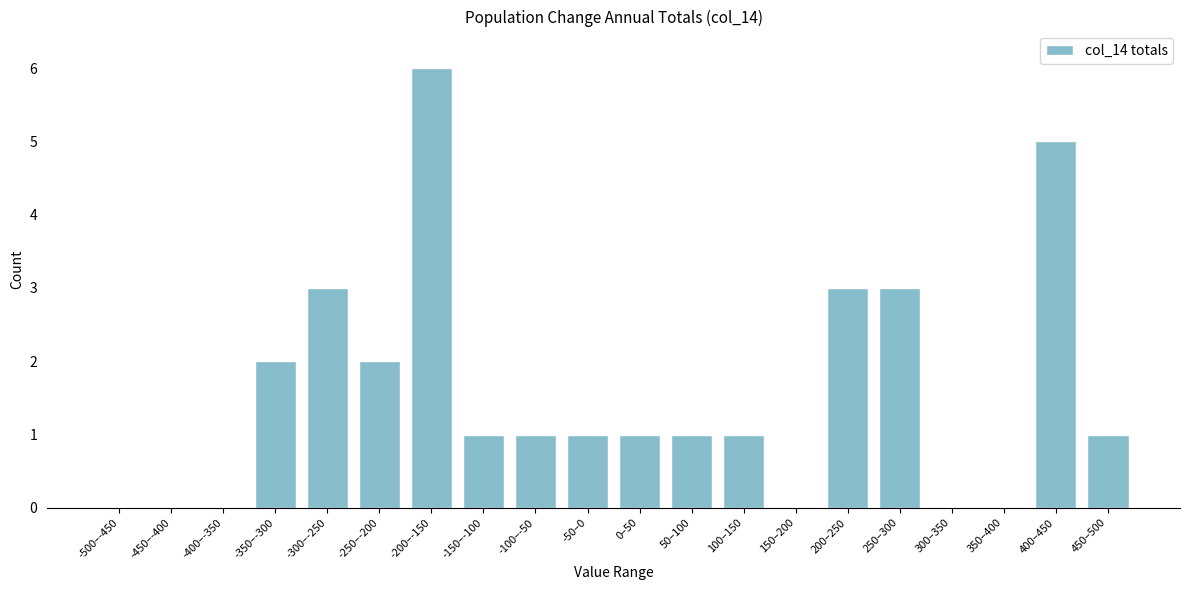

Reading left to right, extract all data points from this chart.

-500–-450=0	-450–-400=0	-400–-350=0	-350–-300=2	-300–-250=3	-250–-200=2	-200–-150=6	-150–-100=1	-100–-50=1	-50–0=1	0–50=1	50–100=1	100–150=1	150–200=0	200–250=3	250–300=3	300–350=0	350–400=0	400–450=5	450–500=1